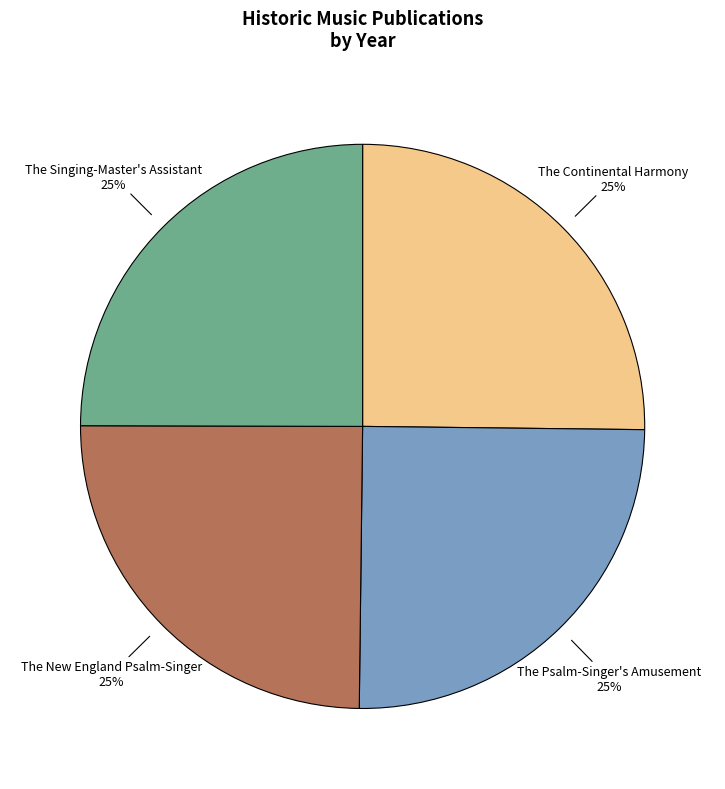

What is the ratio of the value at The Continental Harmony to the value at The New England Psalm-Singer?

1.0